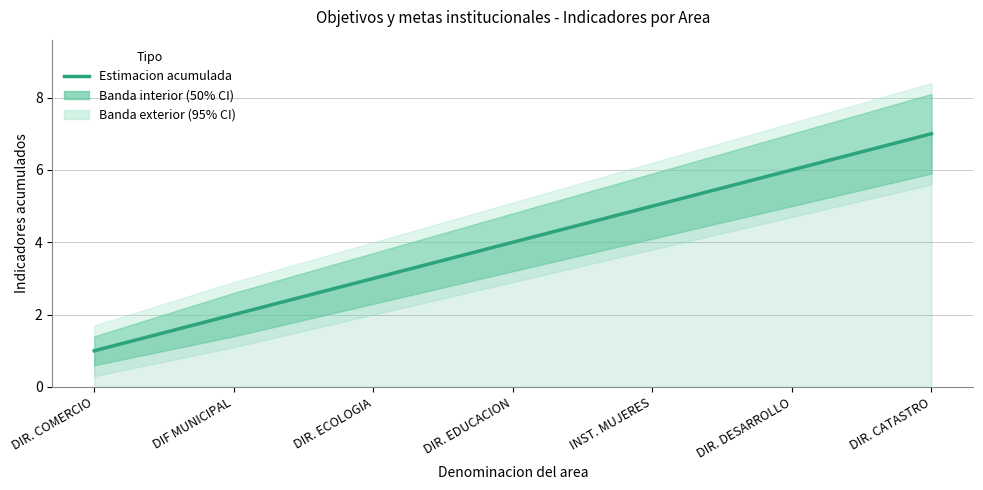

What is the maximum value shown in the chart?

7